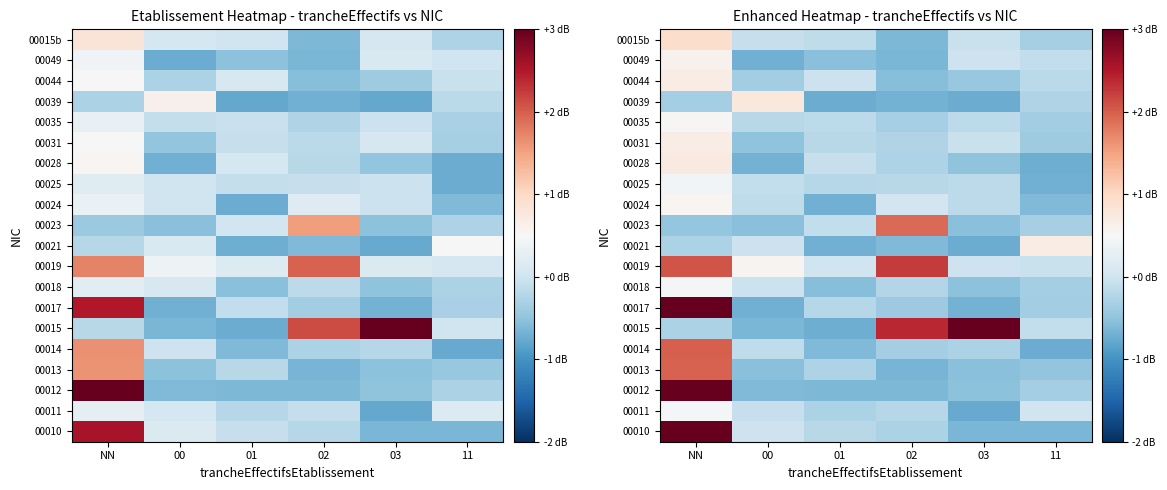

Between 03 and 02, which is larger?

02